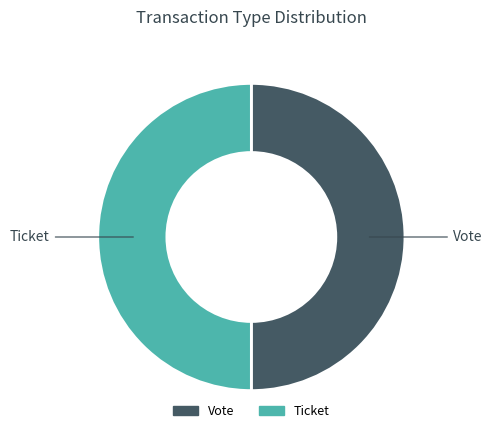

Combined, do Vote and Ticket account for over 50%?

Yes